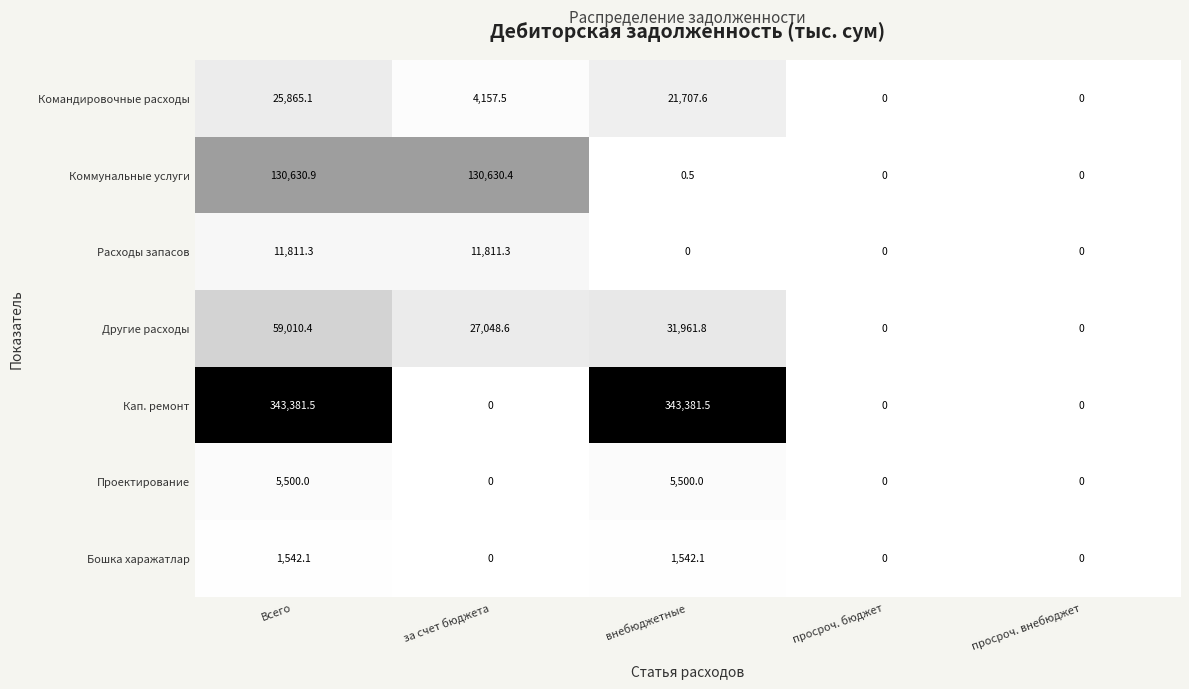

How many positive values does the Расходы запасов series have?

2